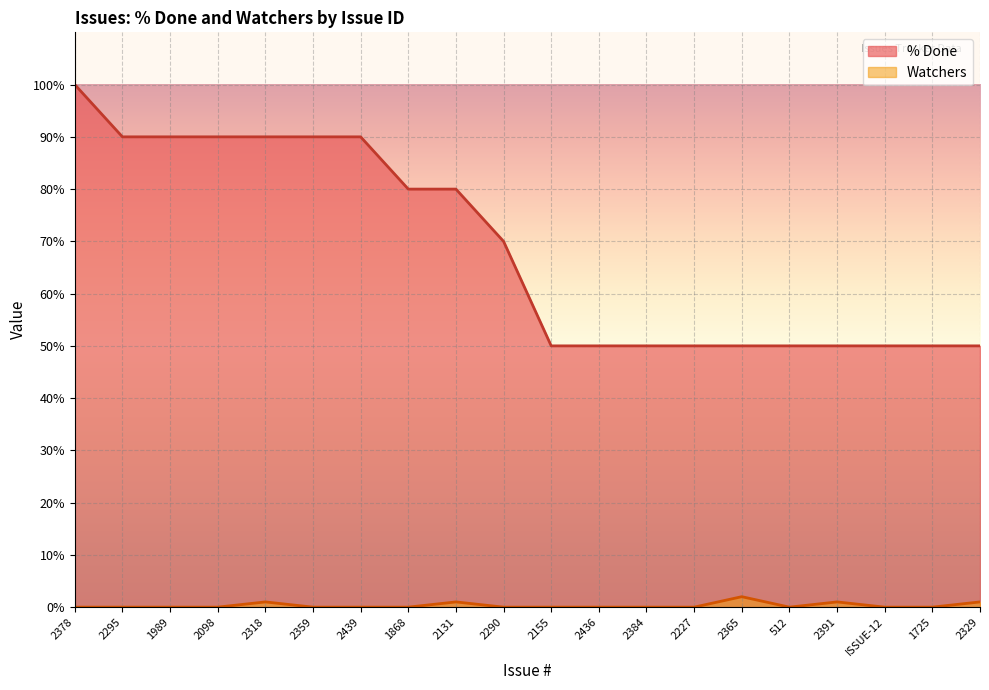

Rank the series at 2227 from highest to lowest value.

% Done, Watchers